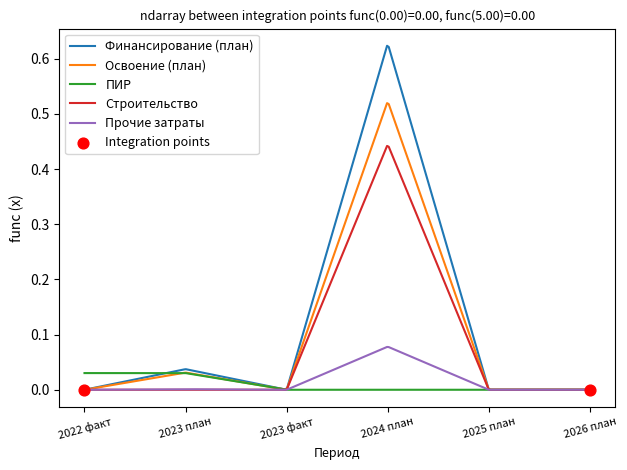

List the series in order of their peak value, highest first.

Финансирование (план), Освоение (план), Строительство, Прочие затраты, ПИР